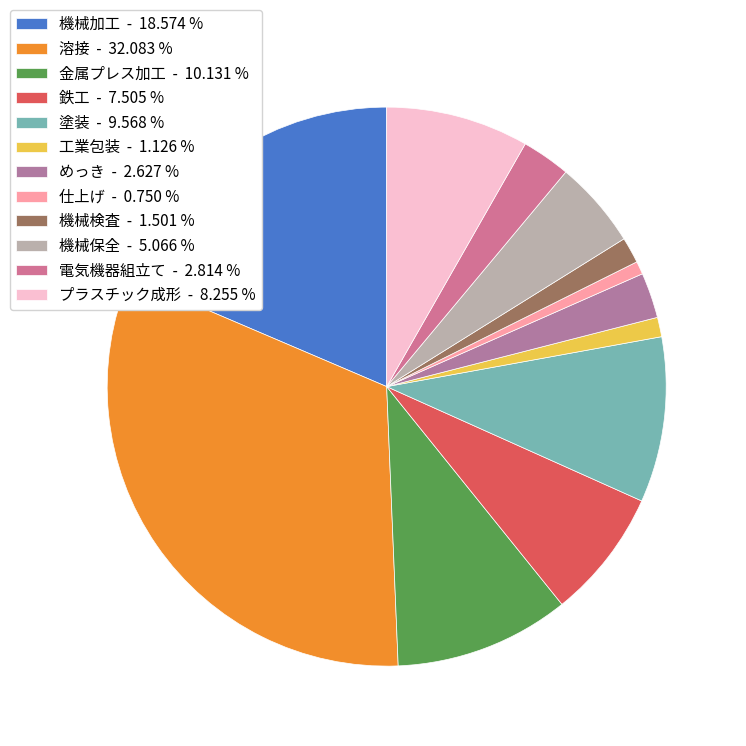

How many slices are in this pie chart?

12